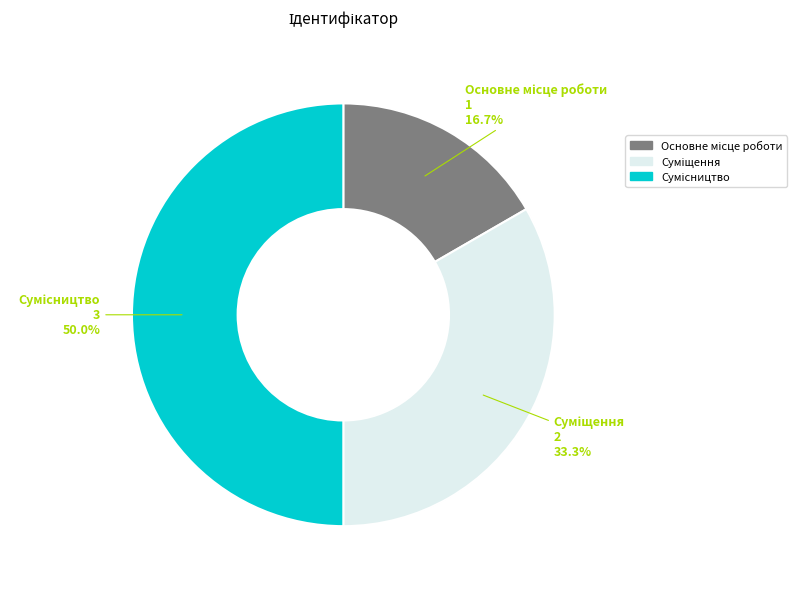

Count the number of slices in the pie.

3